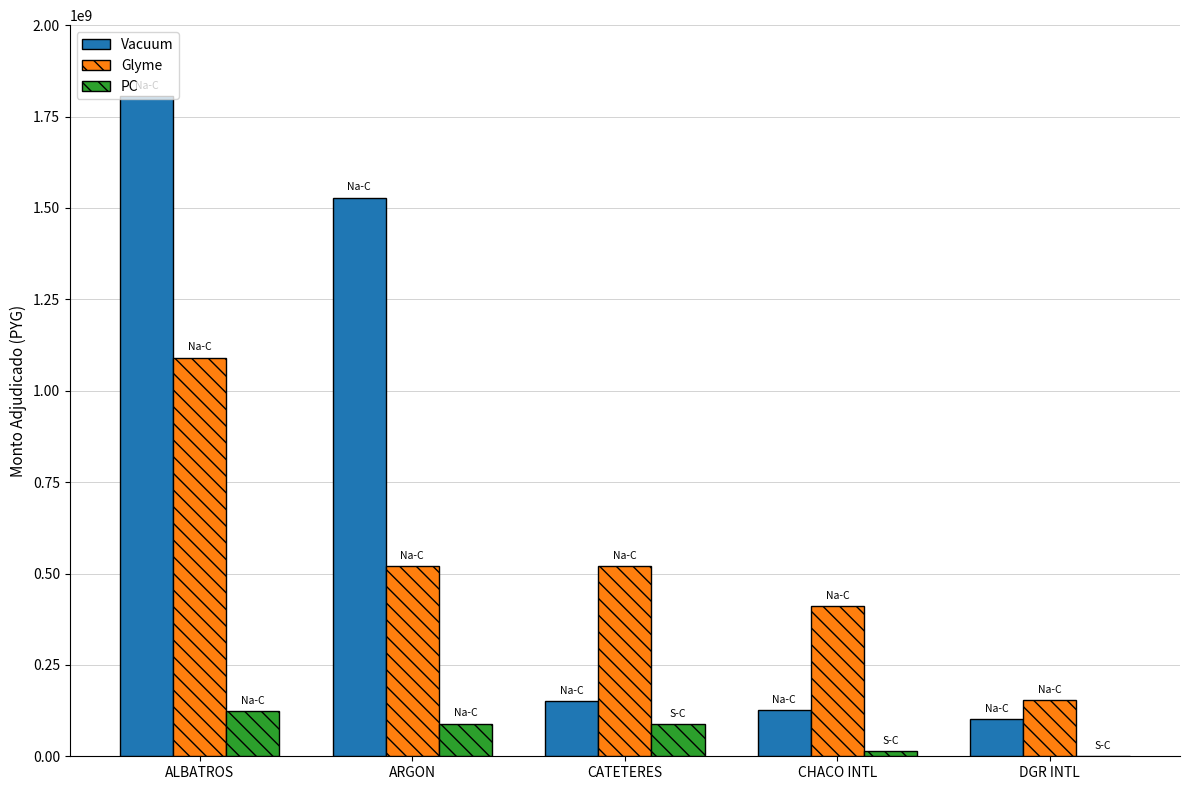

Which series has the largest total across all categories?

Vacuum